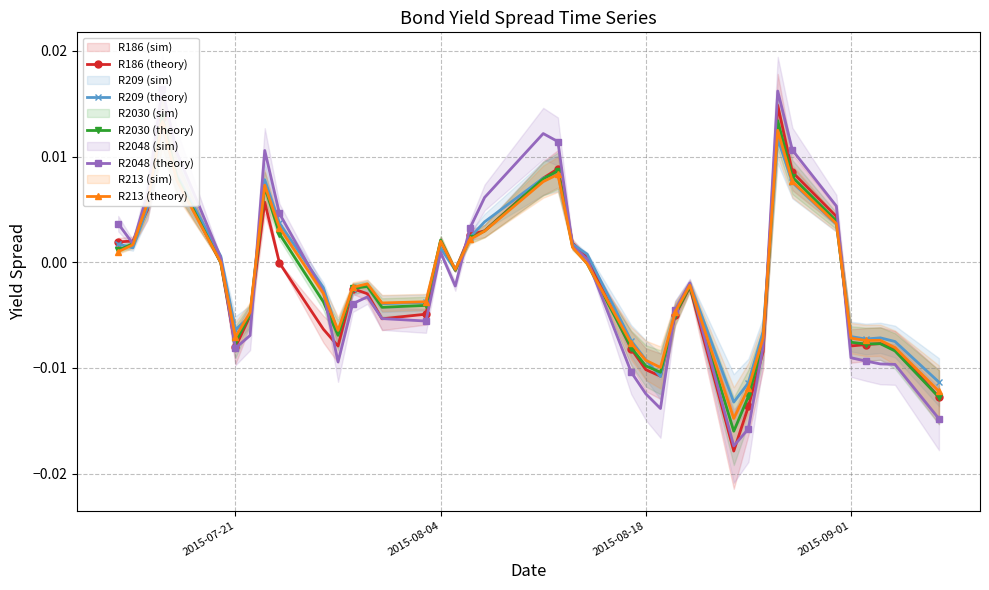

How many interior local valleys does the R186 (theory) series have?

7